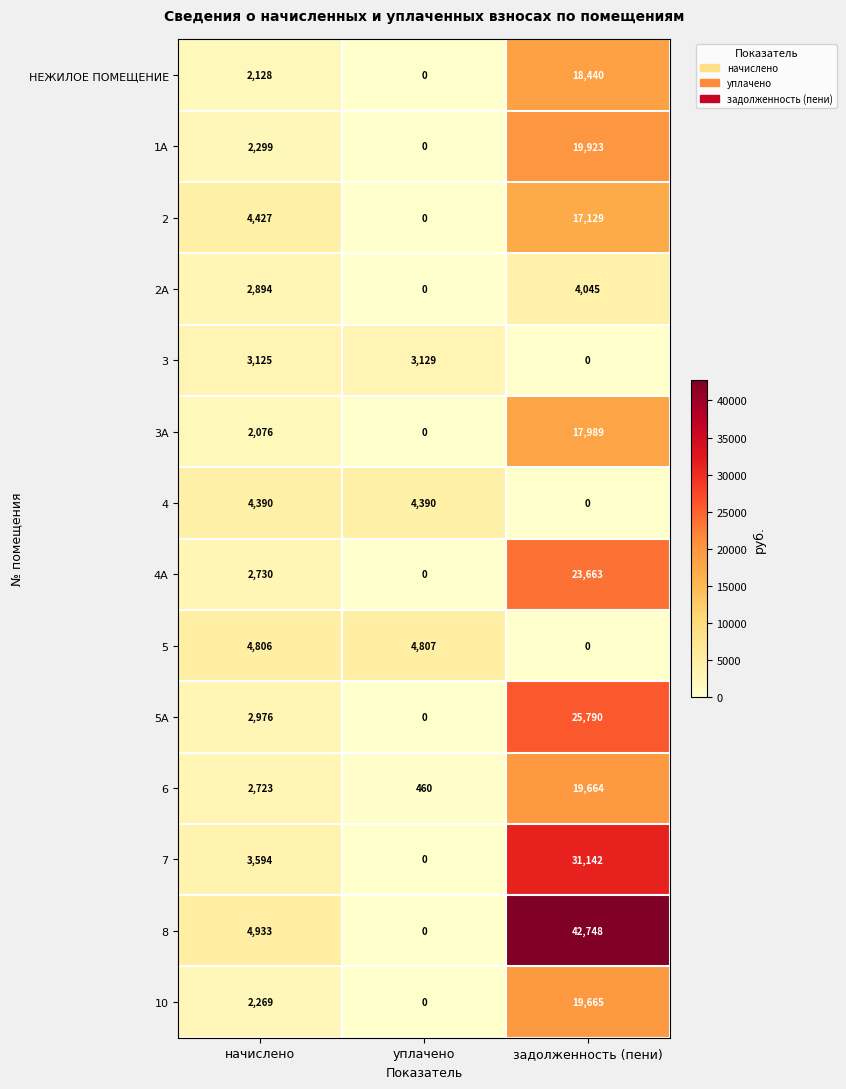

How many 2 values are between 0 and 17129?

3